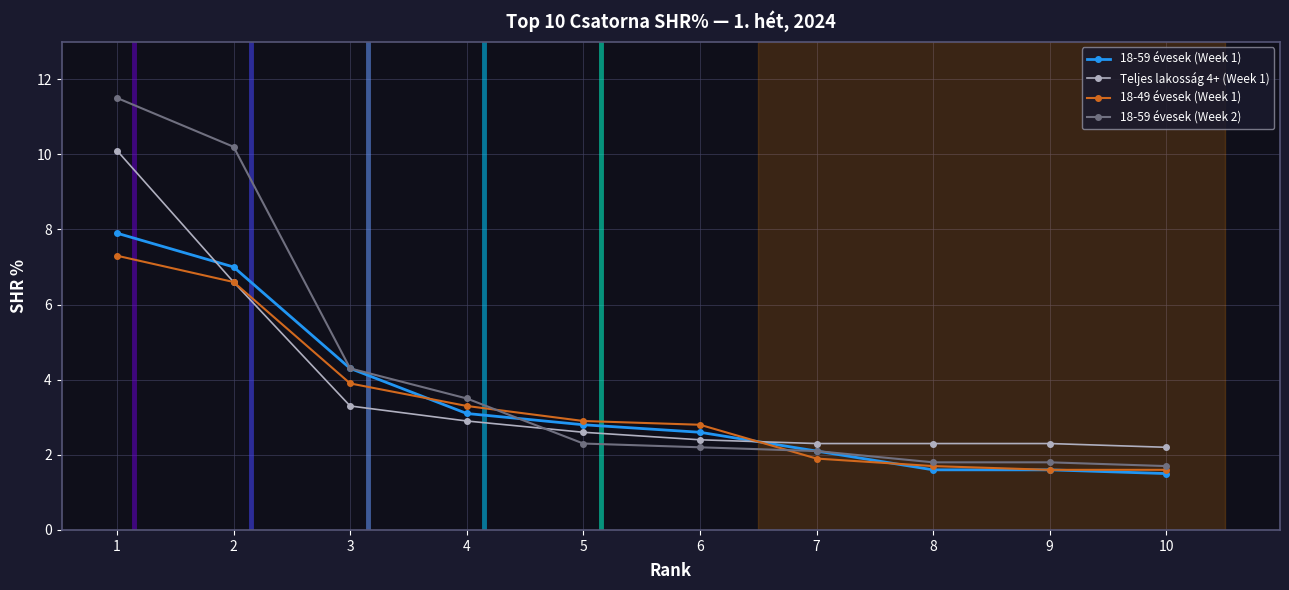

What is the lowest value of the 18-59 évesek (Week 2) series?

1.7